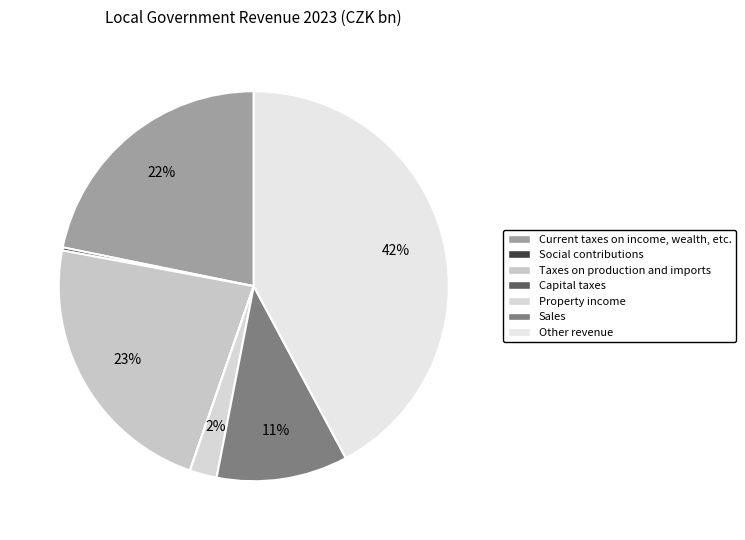

What is the change in value from Sales to Other revenue?

+314.0